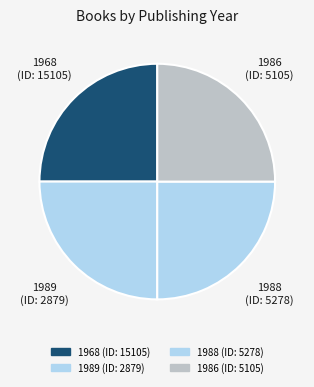

Is there a majority slice in this chart?

No